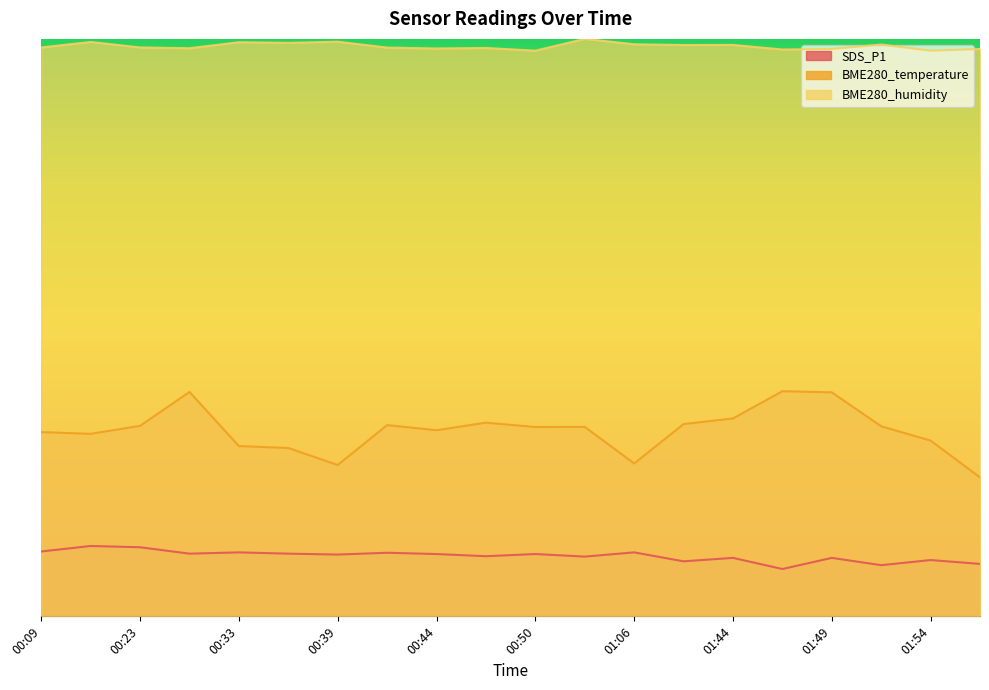

What is the spread (max minus min) of values at 00:42?

43.7